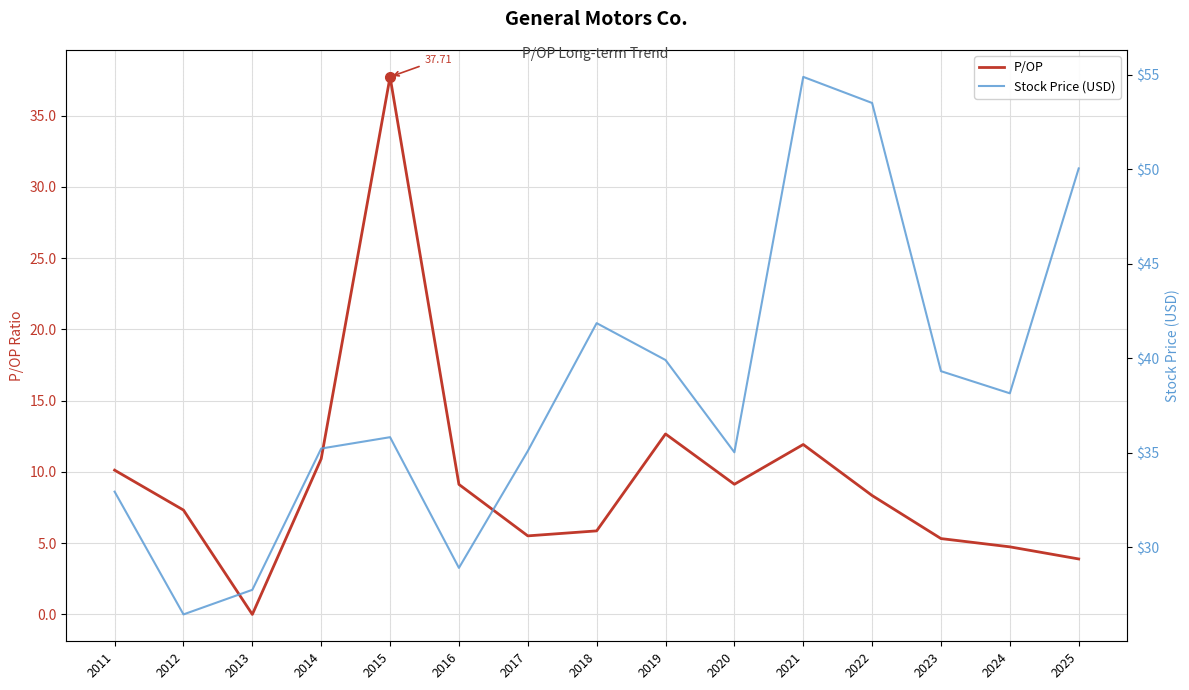

True or false: P/OP and Stock Price (USD) intersect in this chart.

True